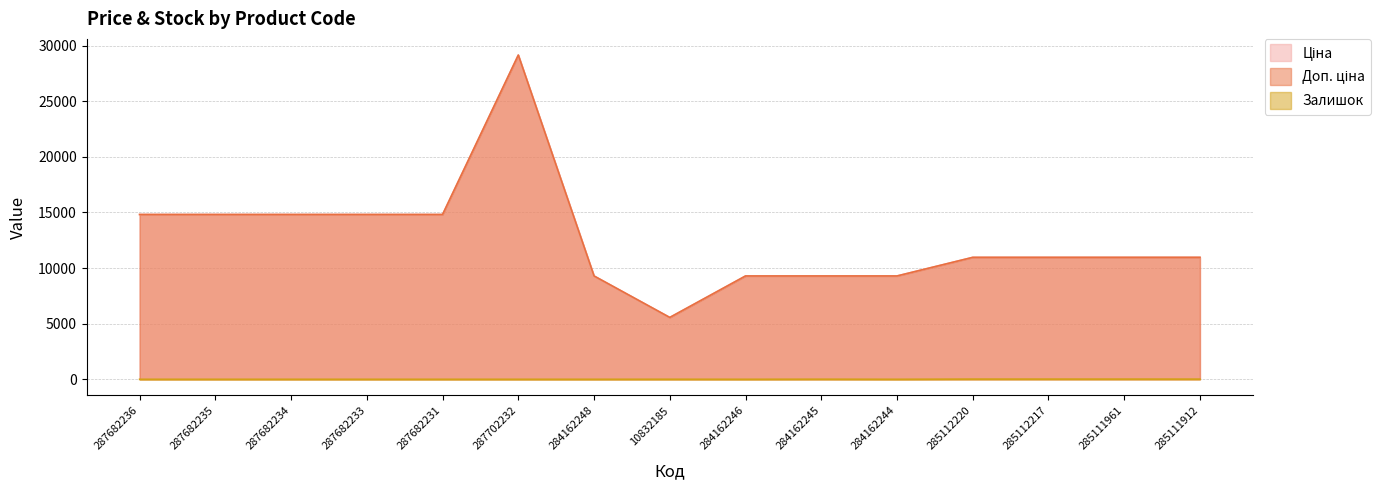

Reading left to right, transcribe all the data shown in this chart.

Ціна: 14817.6	14817.6	14817.6	14817.6	14817.6	29152.3	9290.5	5560.3	9290.5	9290.5	9290.5	10964.4	10964.4	10964.4	10964.4
Доп. ціна: 14817.6	14817.6	14817.6	14817.6	14817.6	29152.3	9290.5	5560.3	9290.5	9290.5	9290.5	10964.4	10964.4	10964.4	10964.4
Залишок: 0.0	0.0	0.0	0.0	0.0	0.0	0.0	3.0	0.0	8.0	0.0	17.0	17.0	17.0	15.0